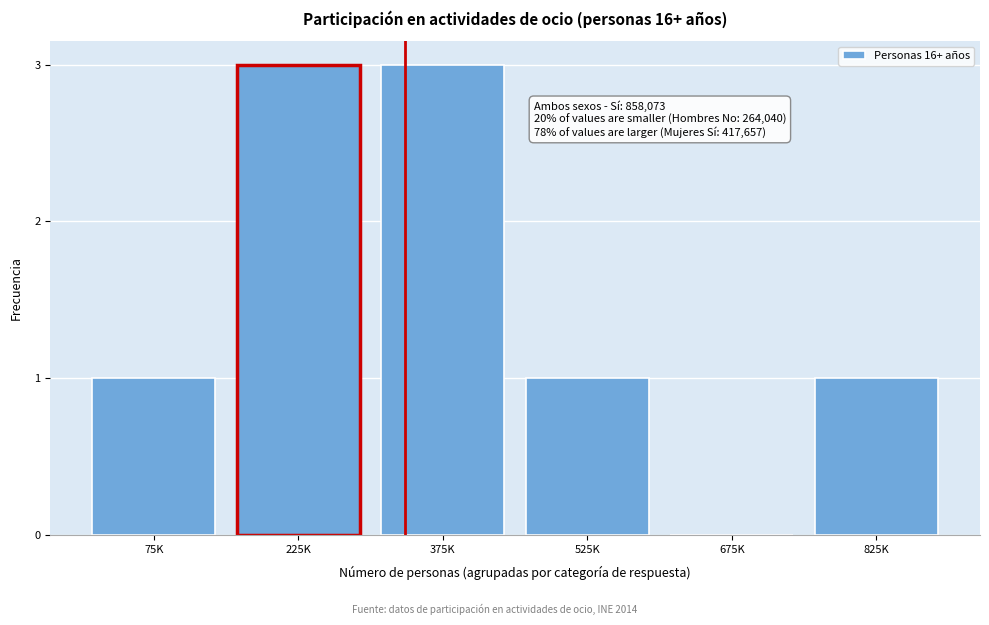

Reading left to right, transcribe all the data shown in this chart.

75K=1	225K=3	375K=3	525K=1	675K=0	825K=1